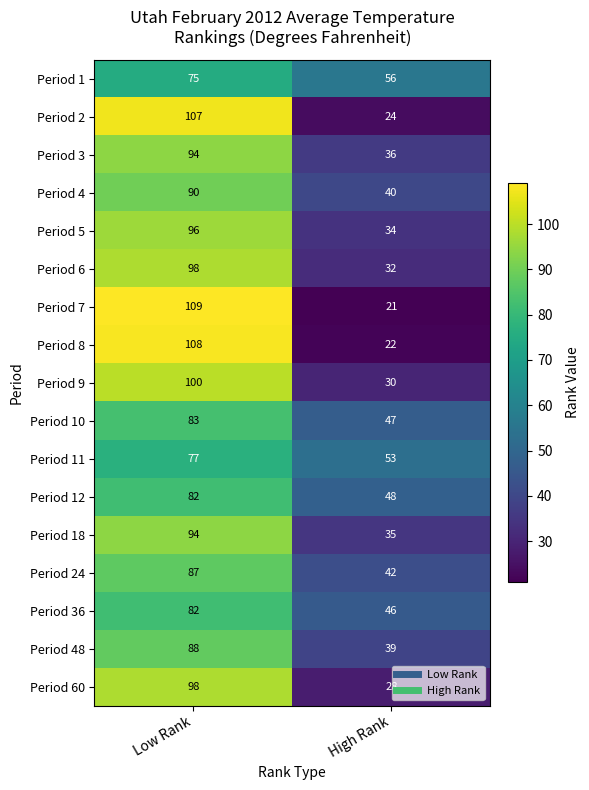

What is the smallest value displayed?

21